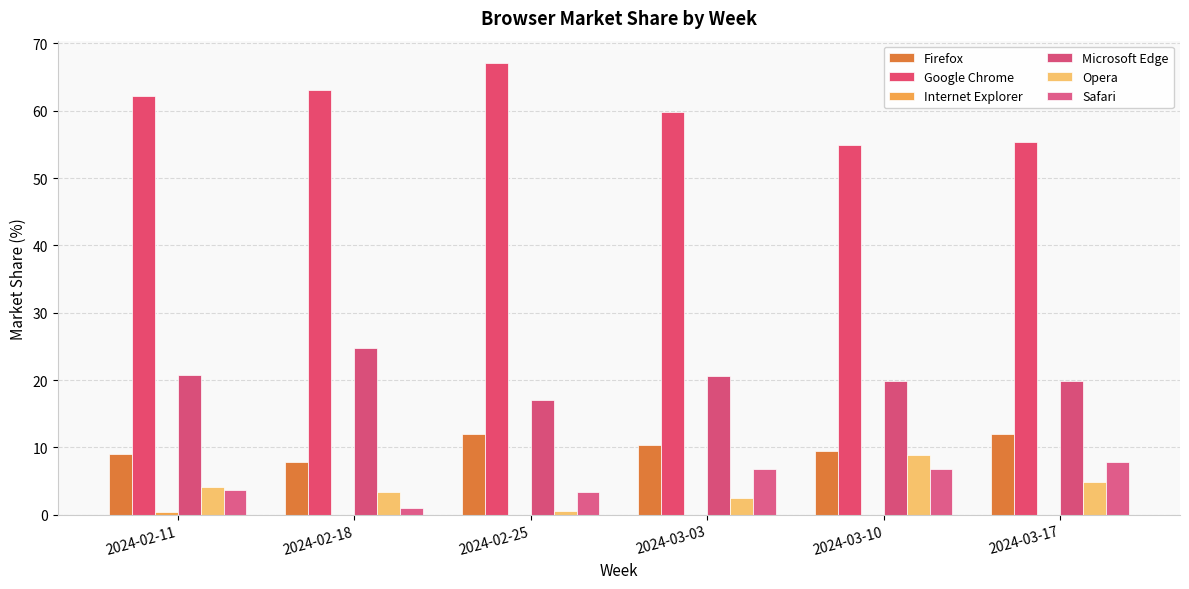

What is the difference between the maximum and minimum values in the Safari series?

6.9